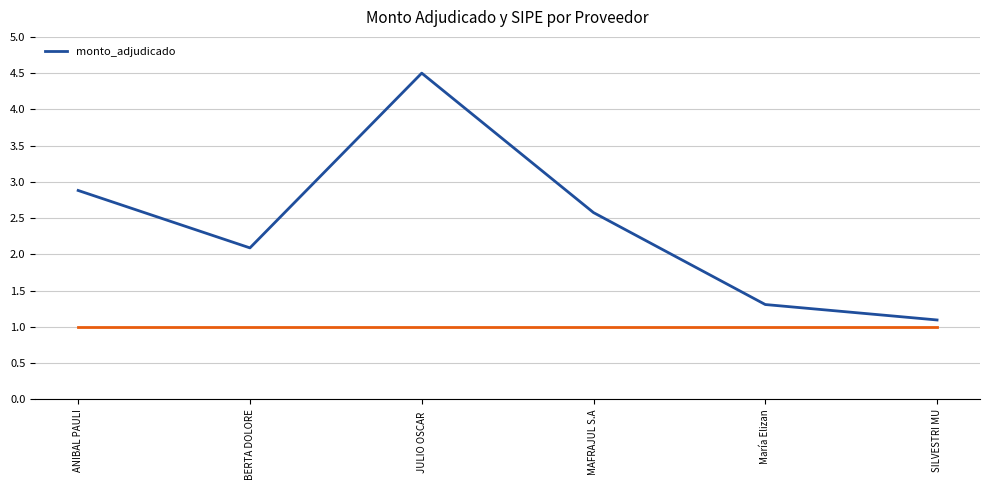

What position from the left is JULIO OSCAR ?

3